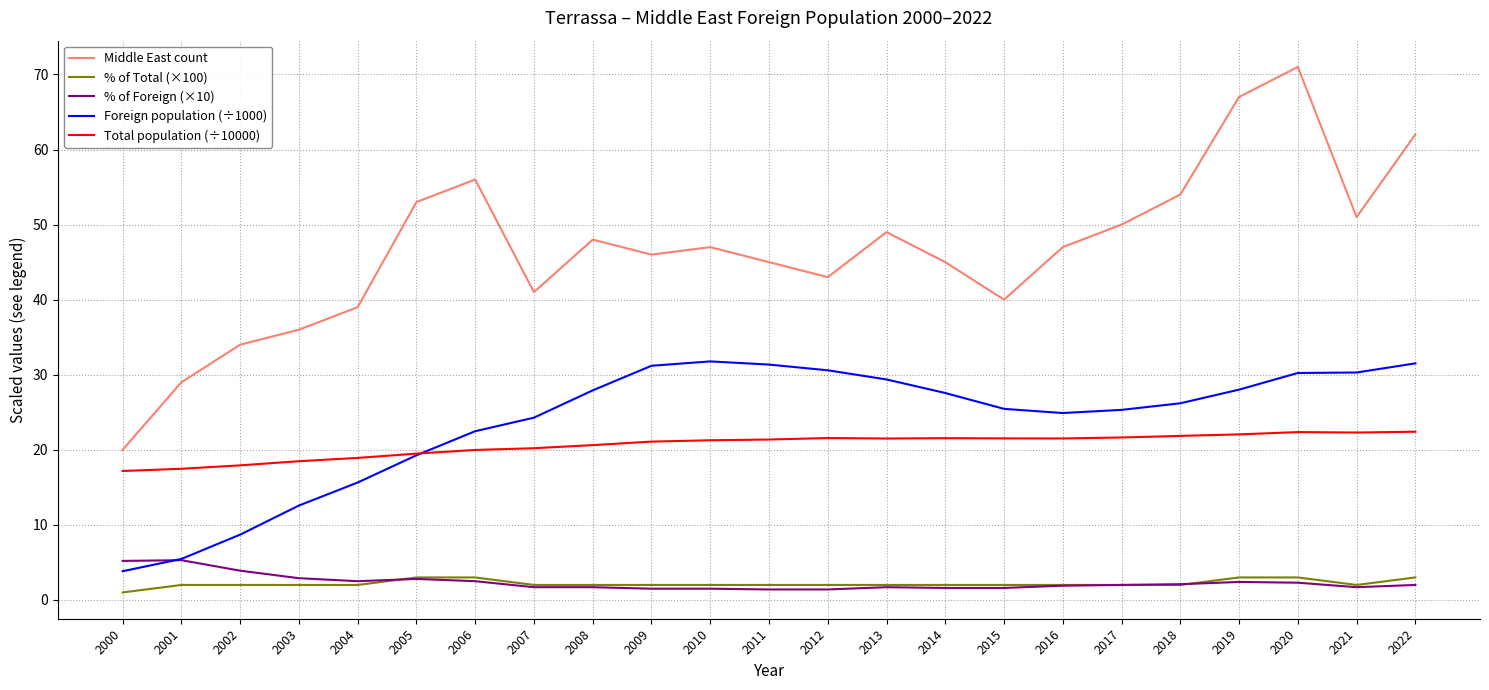

Which series has the widest spread of values?

Middle East count